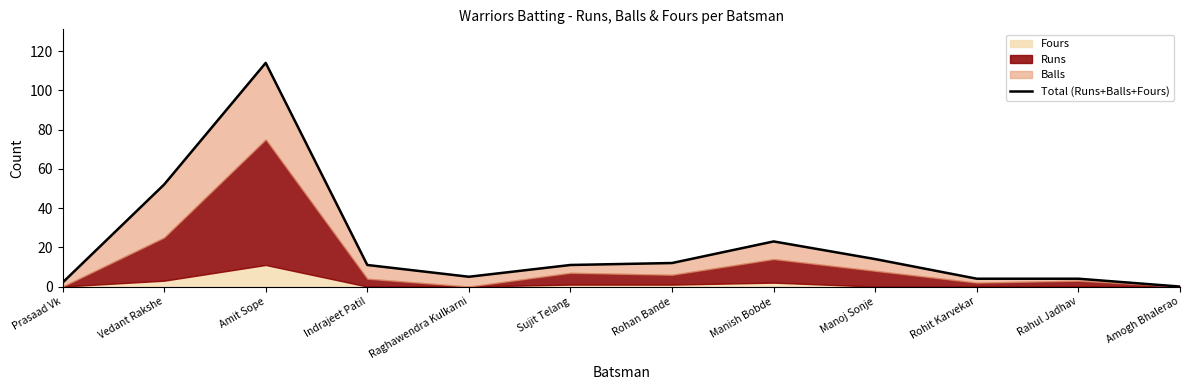

Approximately how many times larger is the value at Sujit Telang compared to Rahul Jadhav?

2.8